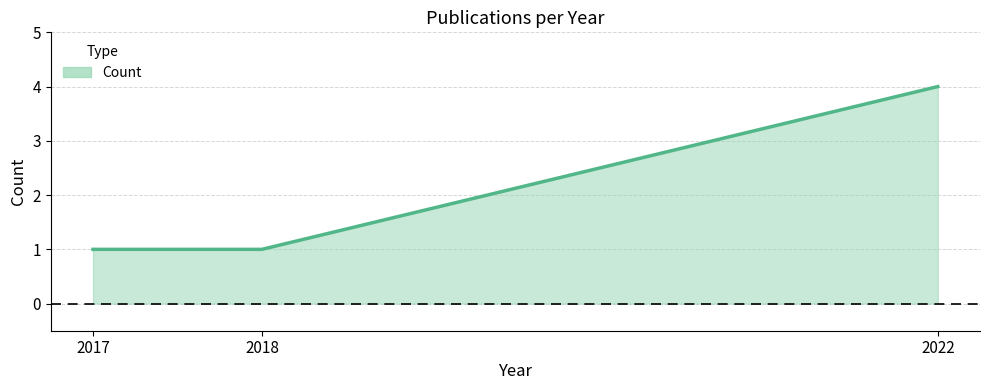

Count the values in the range 1 to 4.

3